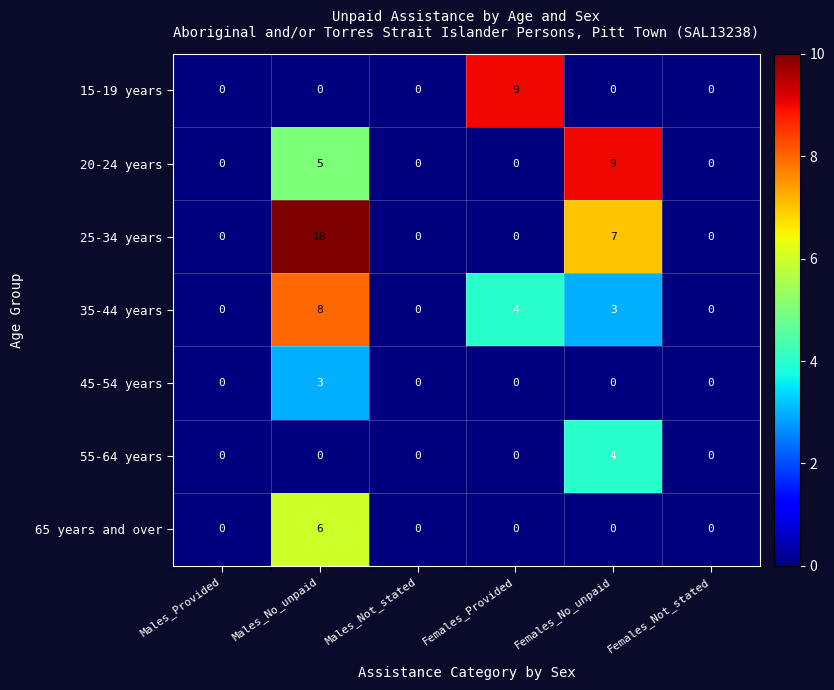

The 45-54 years series shows -1 at Females_No_unpaid. True or false?

False